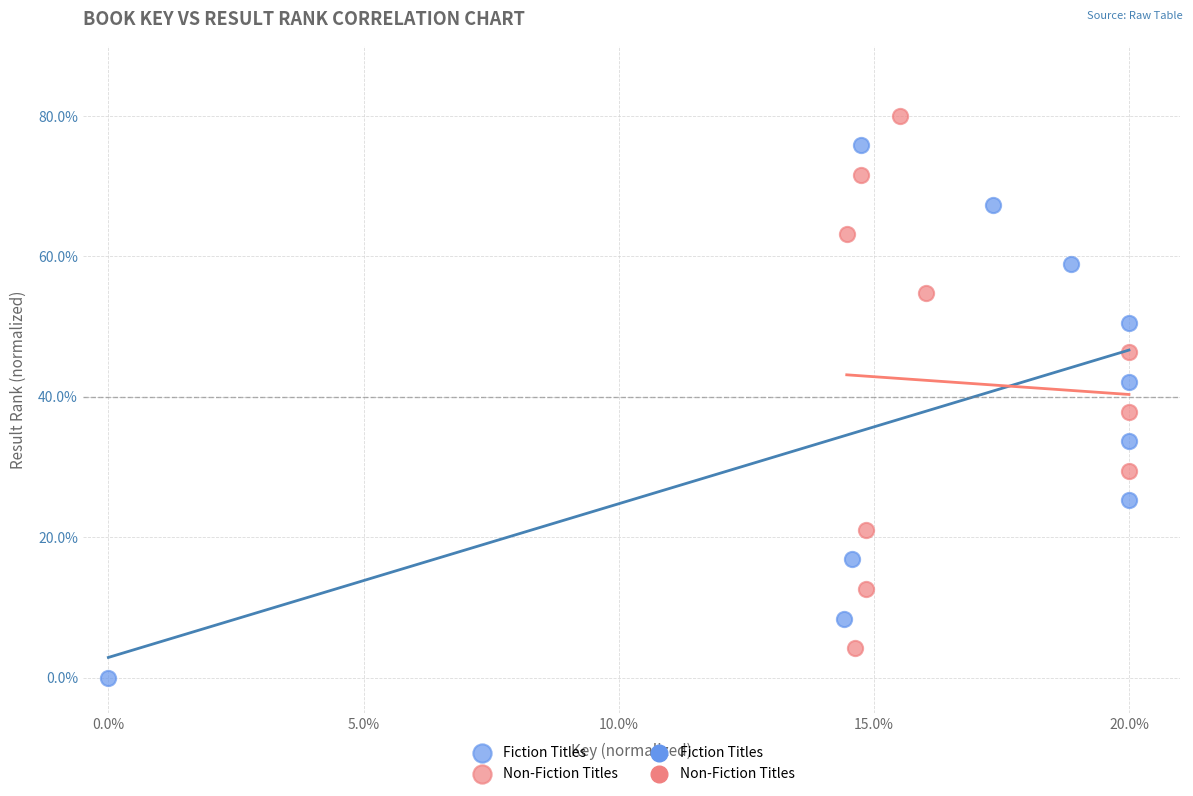

Which series reaches the maximum Y coordinate?

Non-Fiction Titles